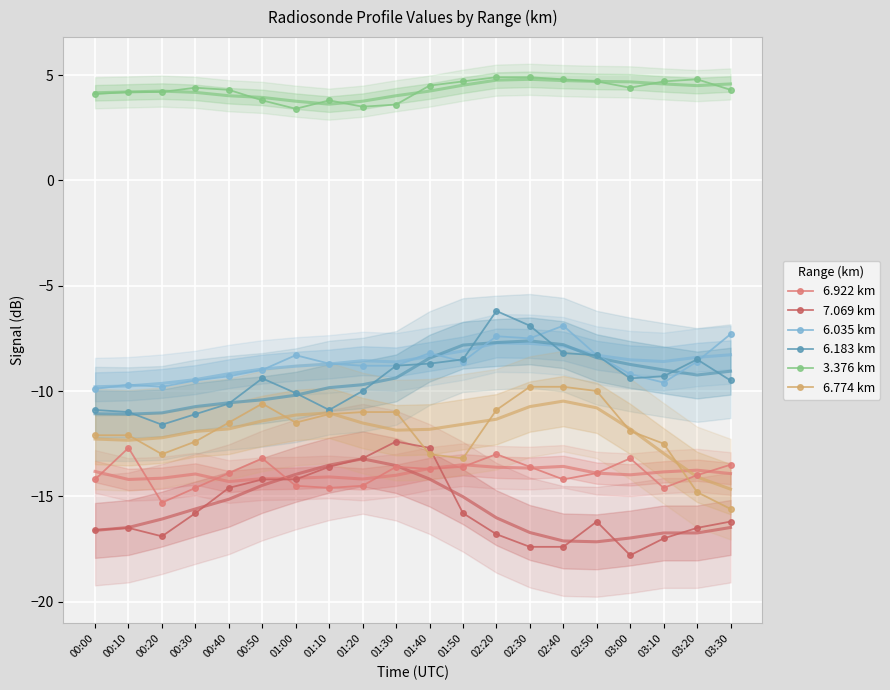

What is the sum of the 3.376 km values at 02:50 and 01:20?

8.2